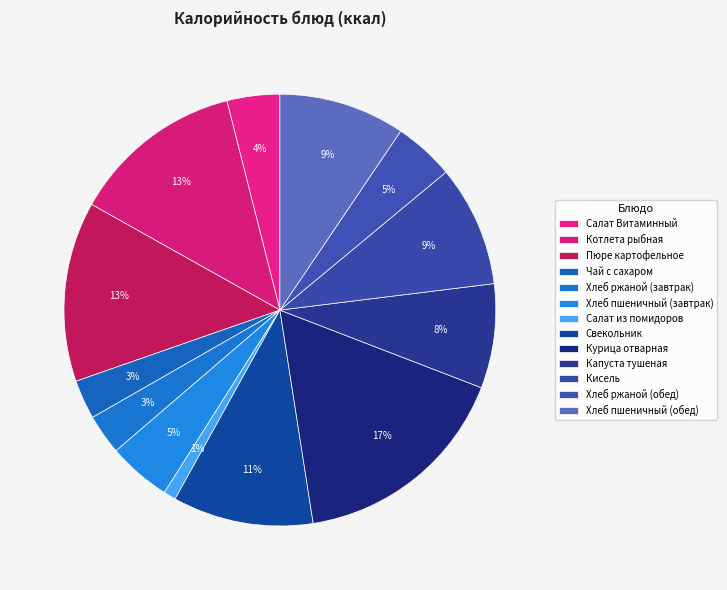

To the nearest percent, what percentage of the pie is Курица отварная?

17%